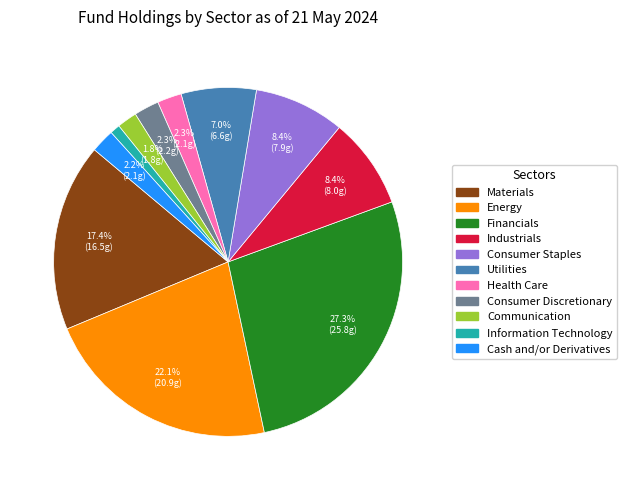

Count the number of slices in the pie.

11